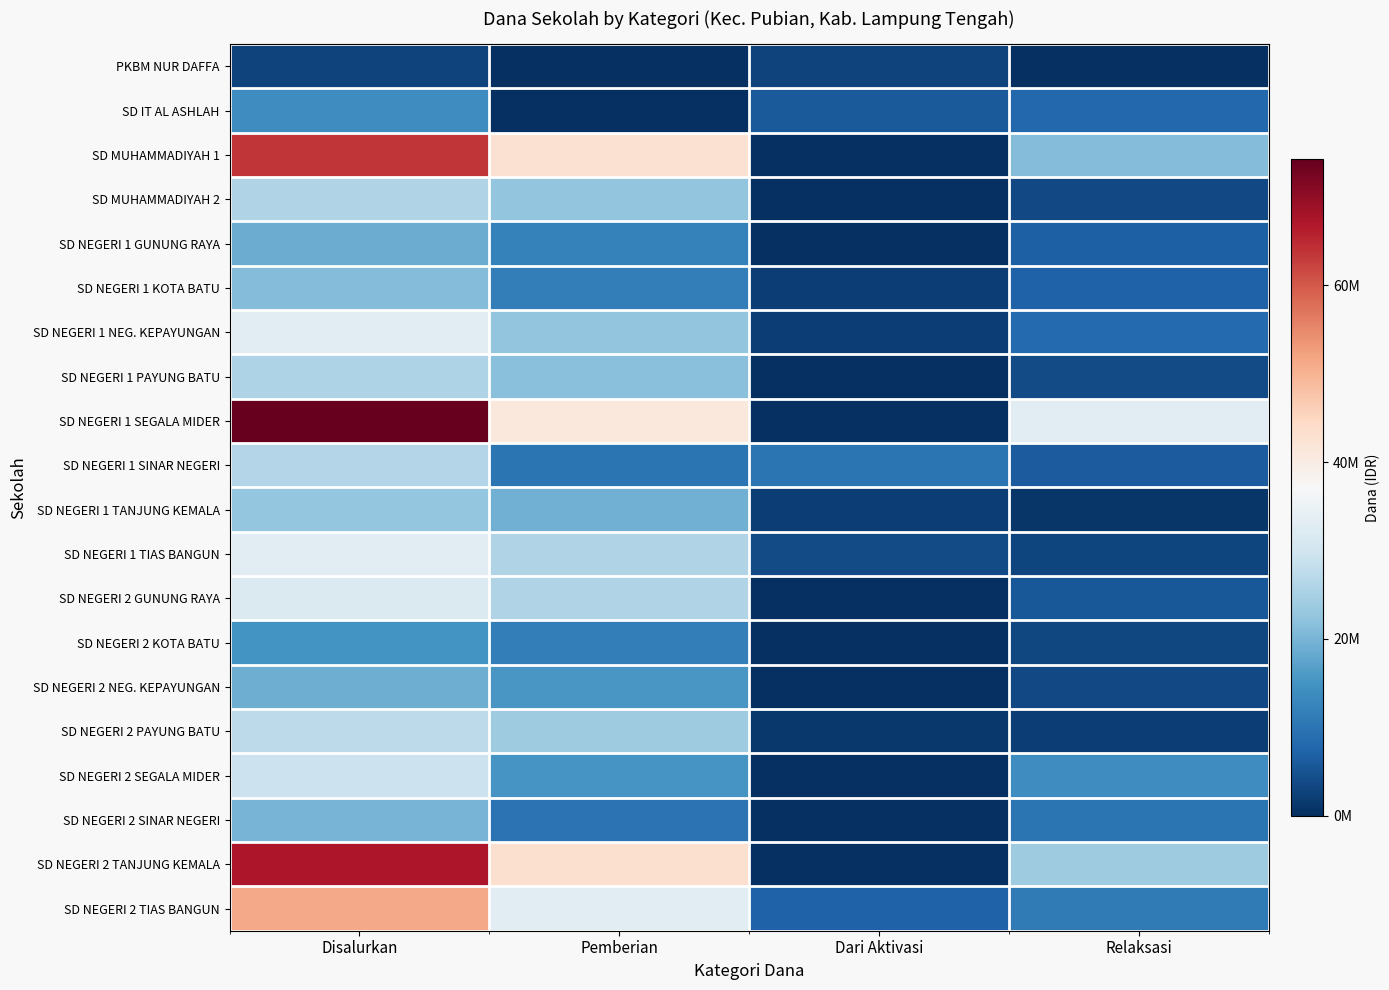

Which category has the lowest value across all series?

Pemberian